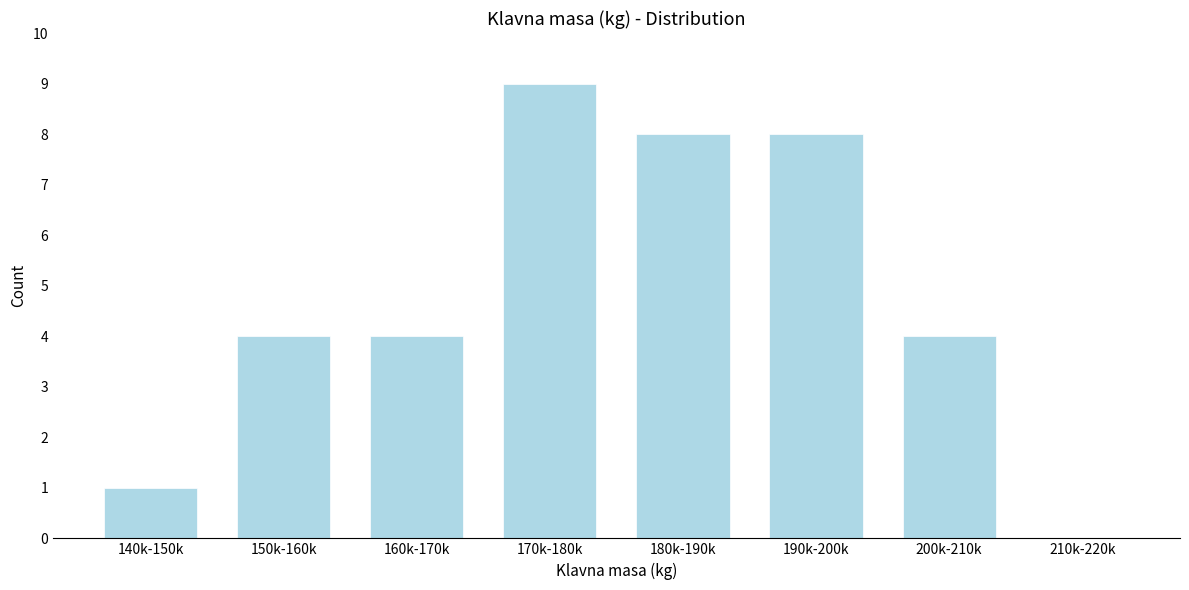

Reading right to left, list all the values displayed in this chart.

210k-220k=0	200k-210k=4	190k-200k=8	180k-190k=8	170k-180k=9	160k-170k=4	150k-160k=4	140k-150k=1